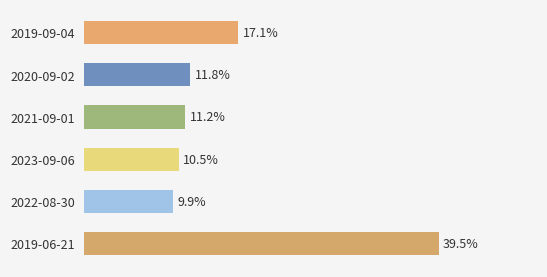

List the labels in order of value, largest first.

2019-06-21, 2019-09-04, 2020-09-02, 2021-09-01, 2023-09-06, 2022-08-30